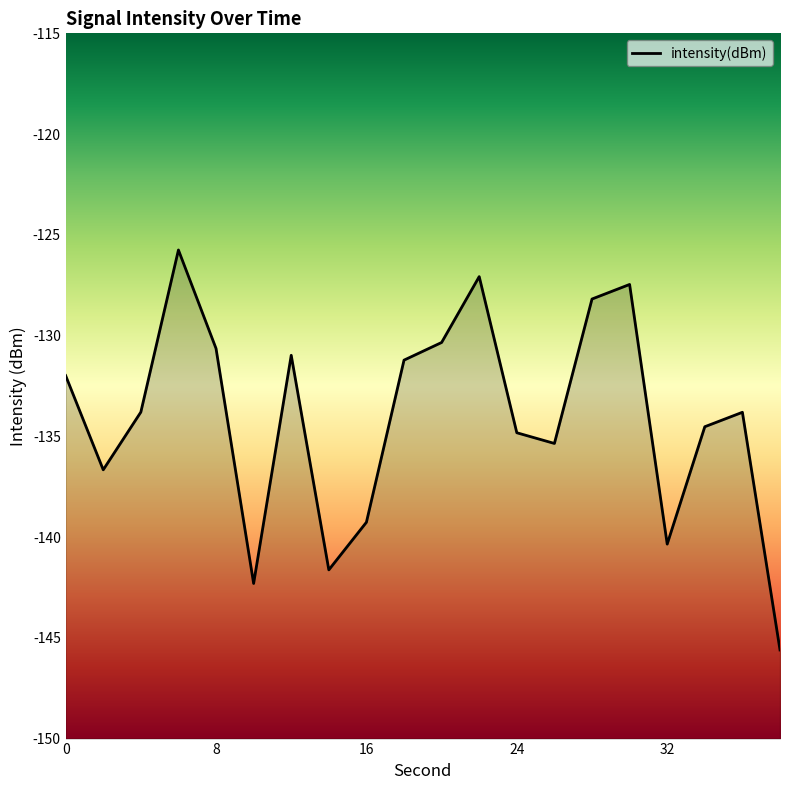

Count the number of categories in the chart.

20